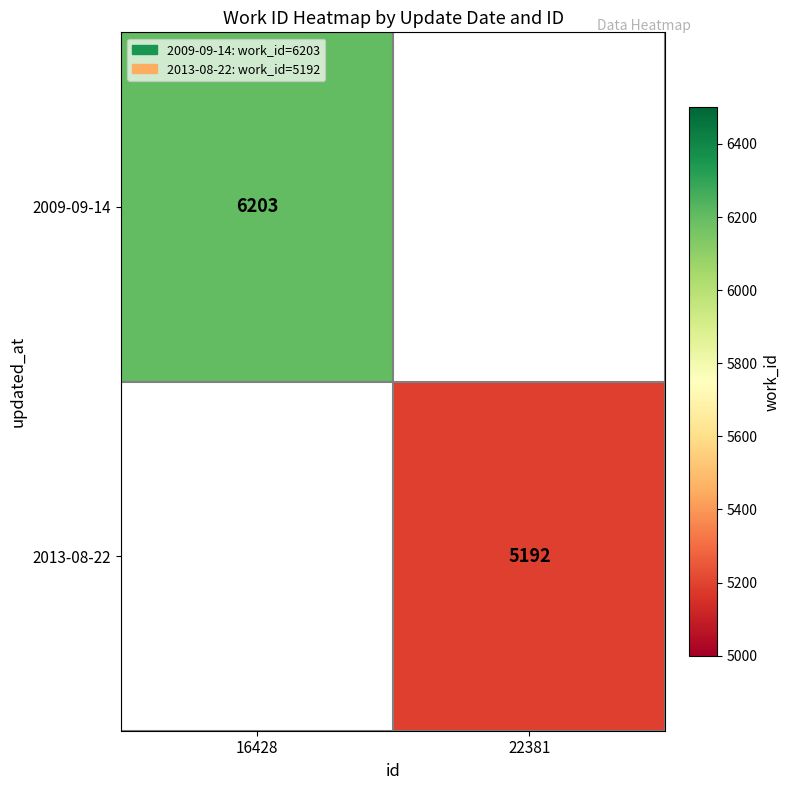

The value of 2009-09-14 at 16428 is 6203. True or false?

True